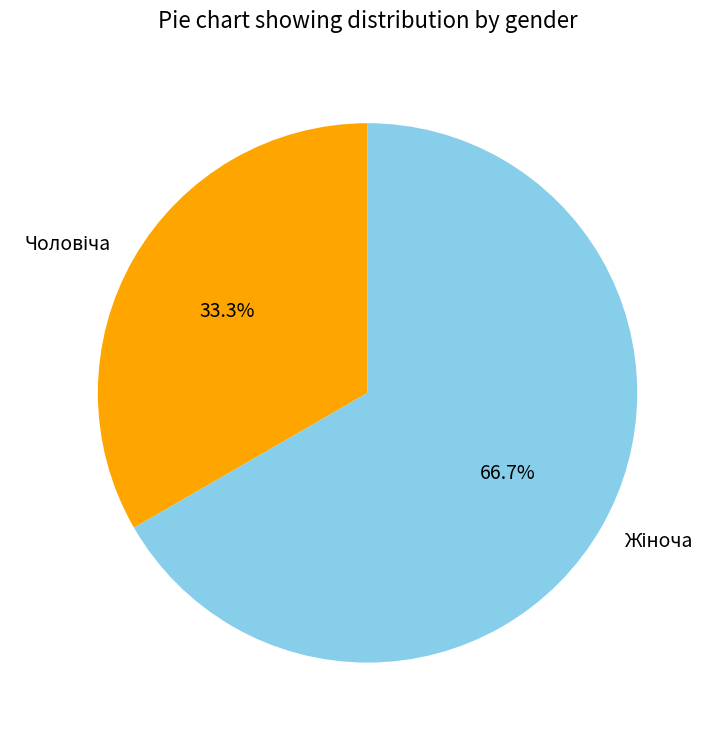

Is there a majority slice in this chart?

Yes